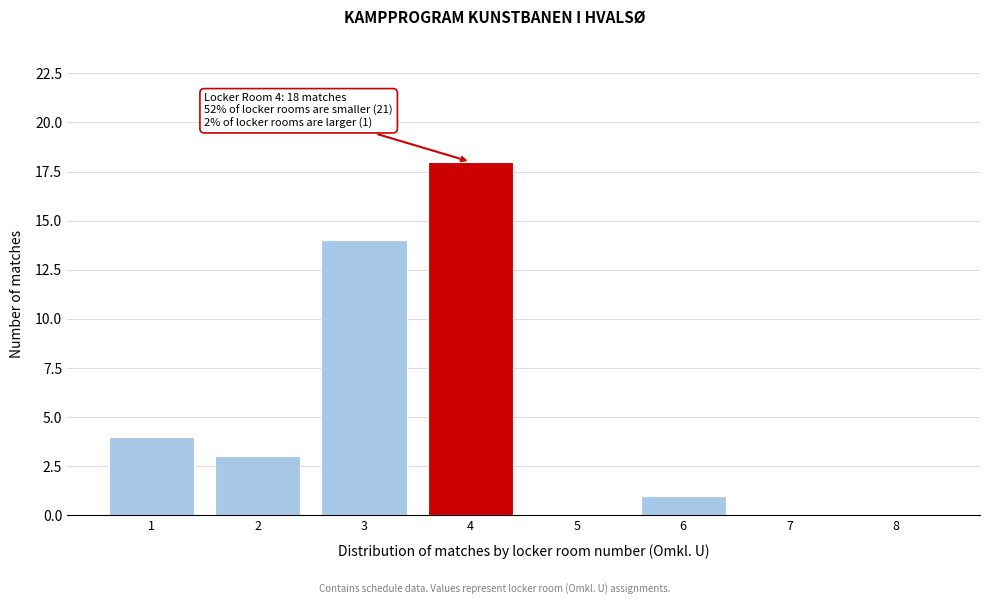

Which range on the x-axis has the tallest bar?

3.5 to 4.5